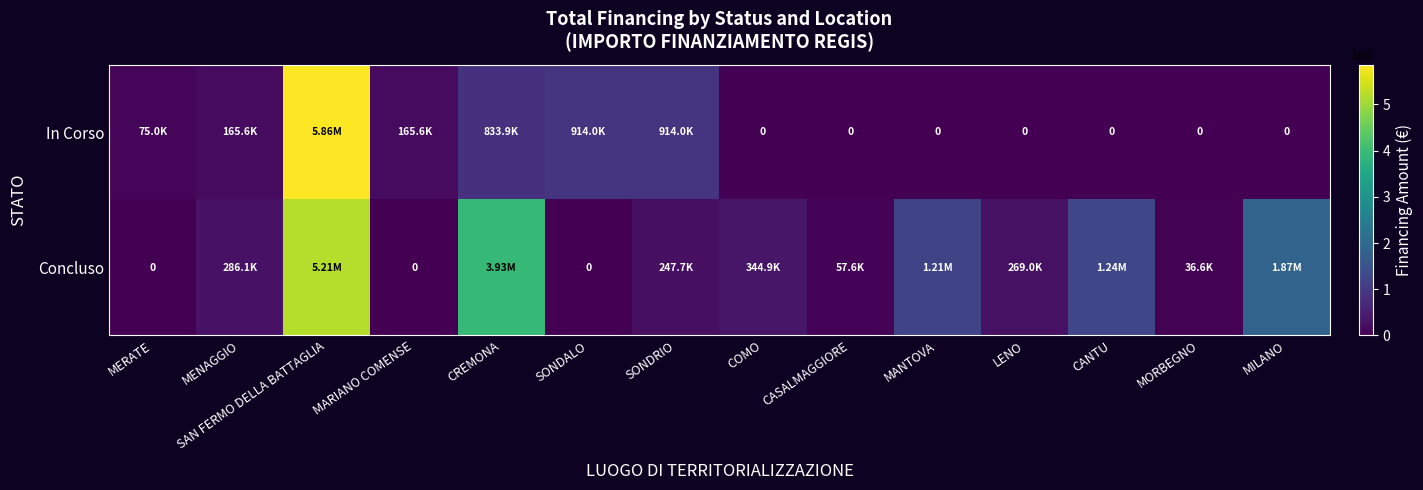

What is the difference between the In Corso values at SAN FERMO DELLA BATTAGLIA and MARIANO COMENSE?

5696705.1